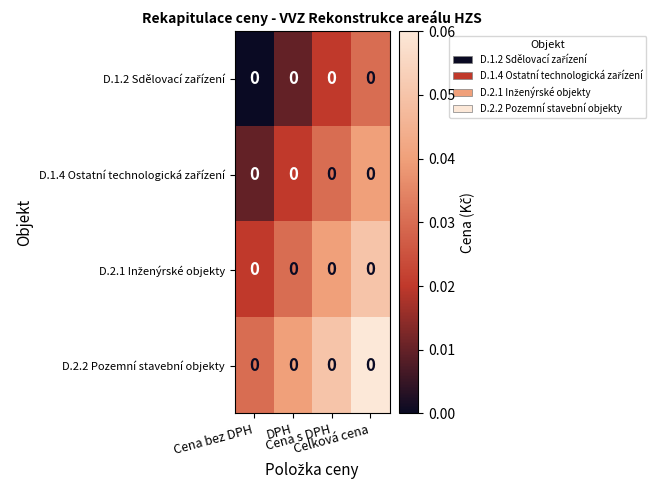

Which series has the largest total across all categories?

D.2.2 Pozemní stavební objekty